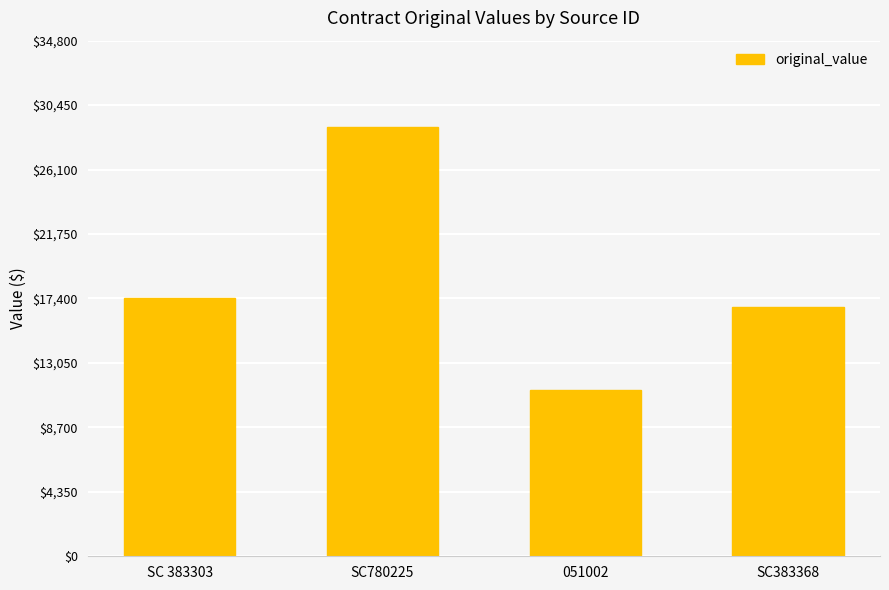

At which label does the data first exceed 17453?

SC 383303